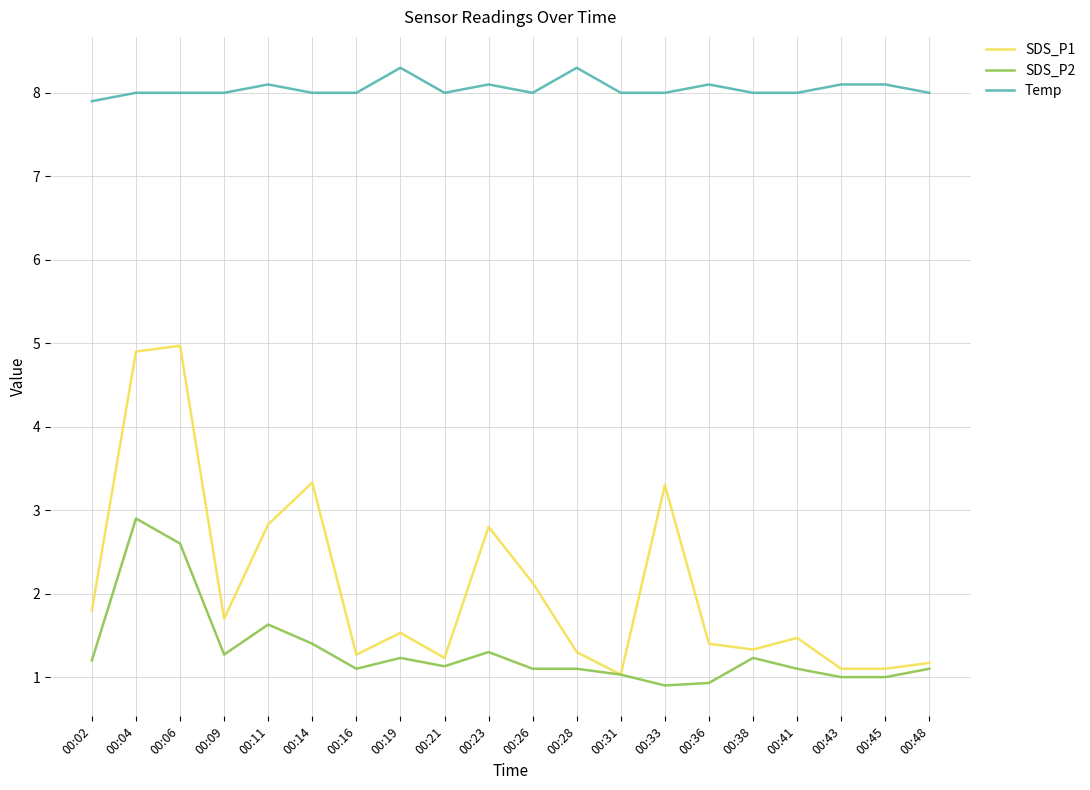

True or false: Temp and SDS_P1 cross at least once.

False